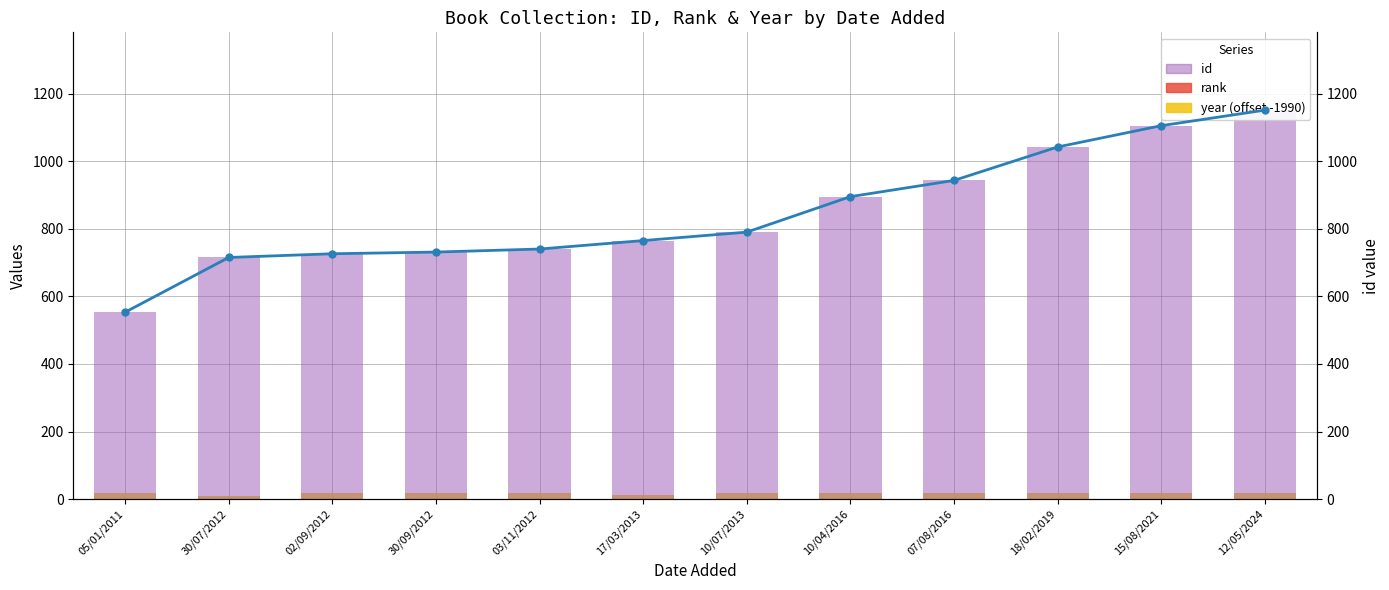

How many series are shown in this chart?

4